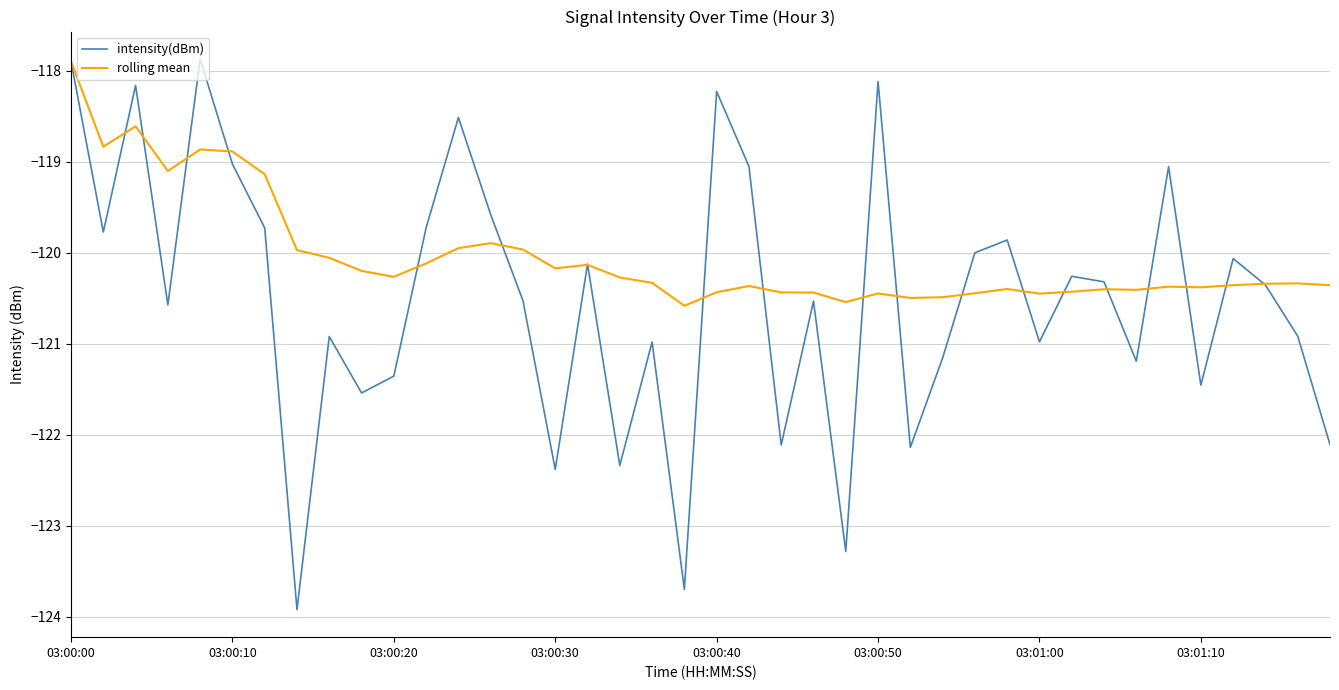

Which series has the largest total across all categories?

rolling mean